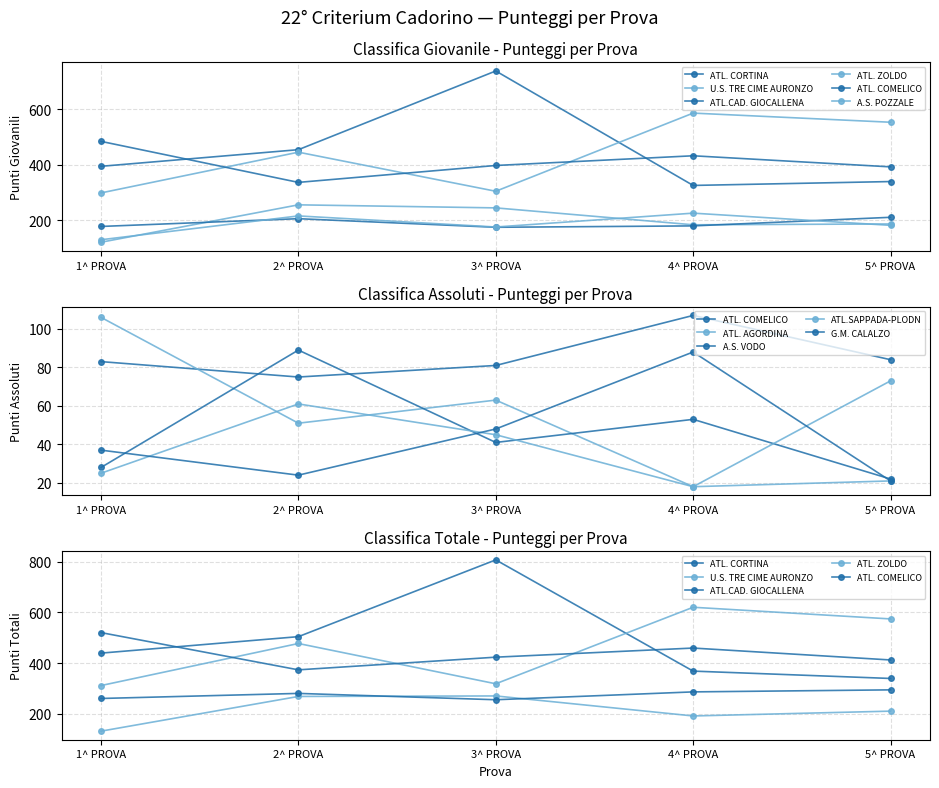

True or false: ATL.CAD. GIOCALLENA and ATL. ZOLDO cross at least once.

False